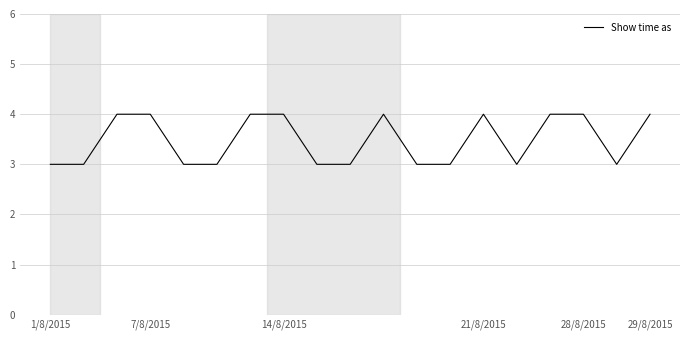

What is the greatest value displayed?

4